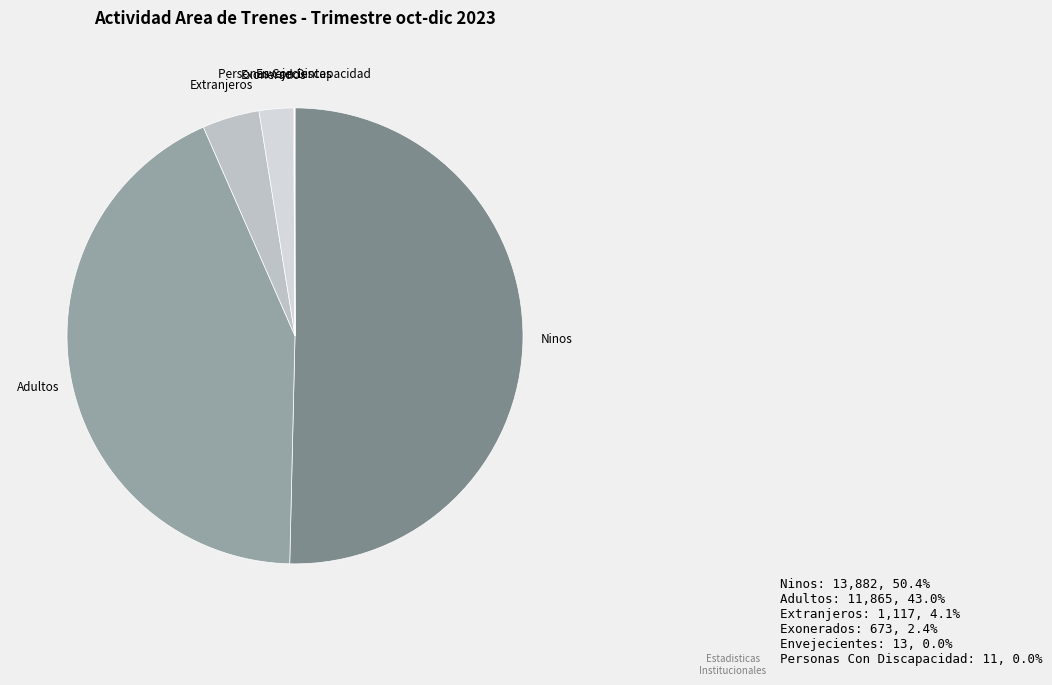

Which slice represents more than half of the pie?

Ninos